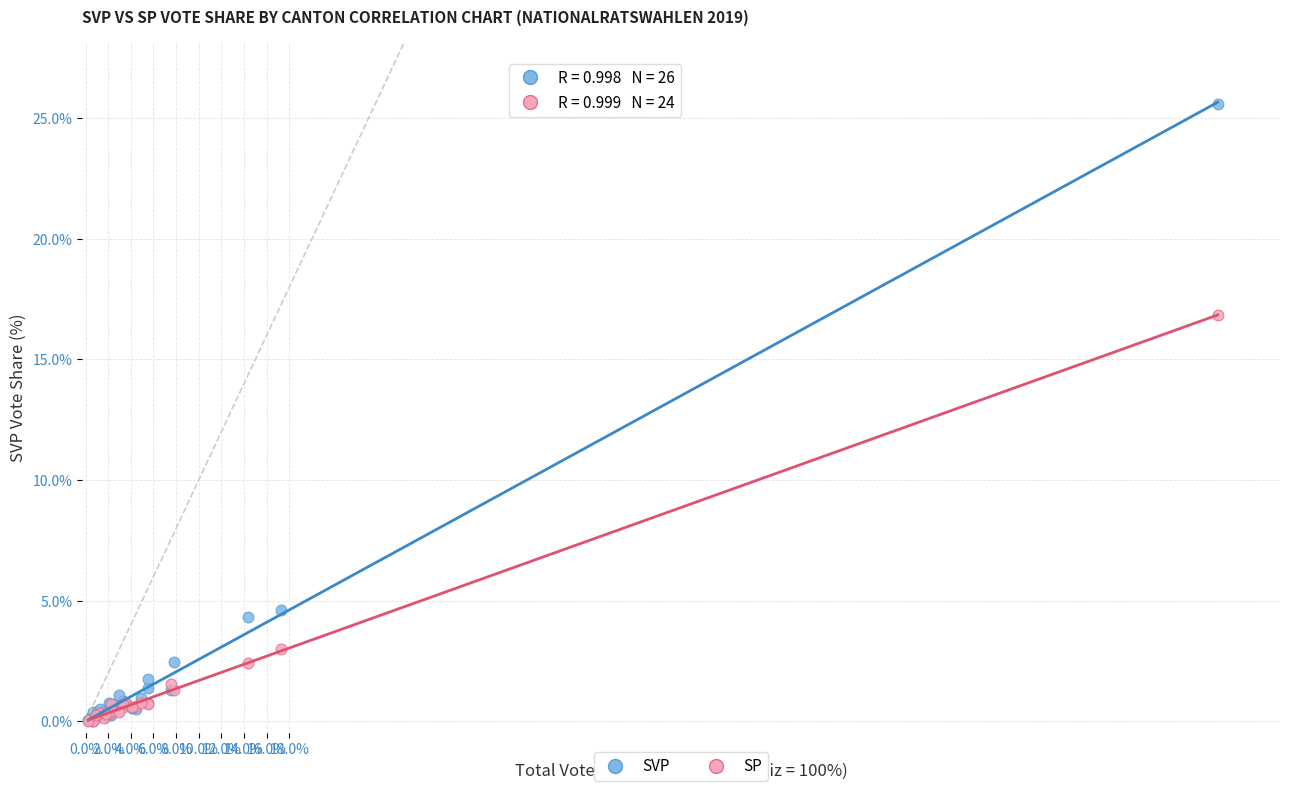

In the SP series, what Y value is closest to 8?

3.0